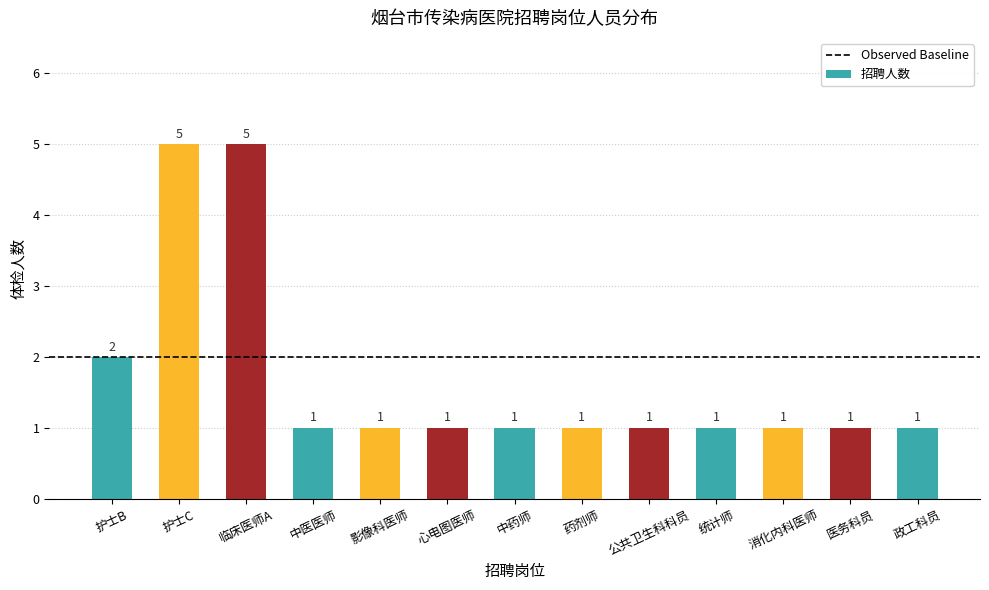

What is the greatest value displayed?

5